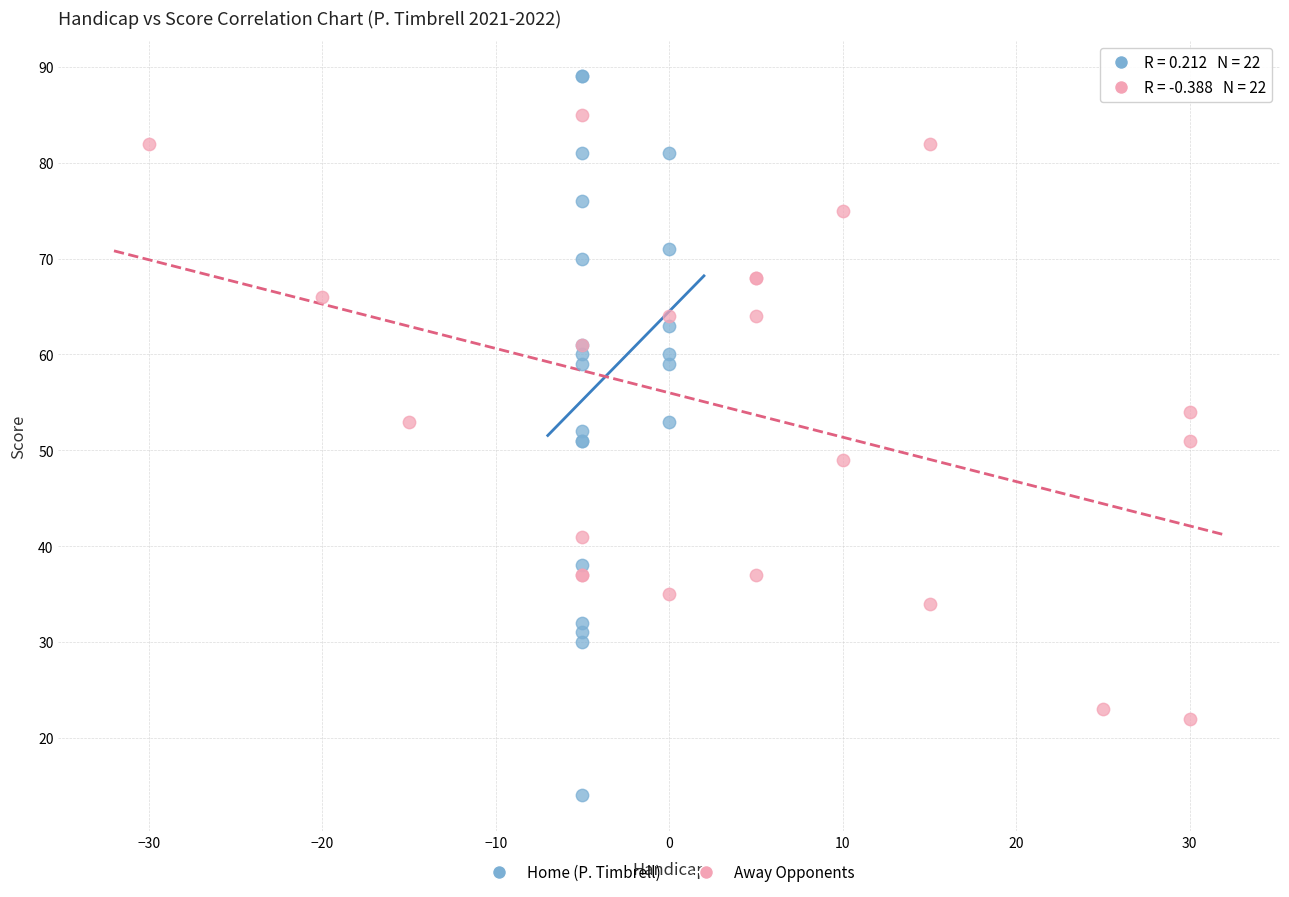

Which series has the largest Y range (max minus min)?

Home (P. Timbrell)